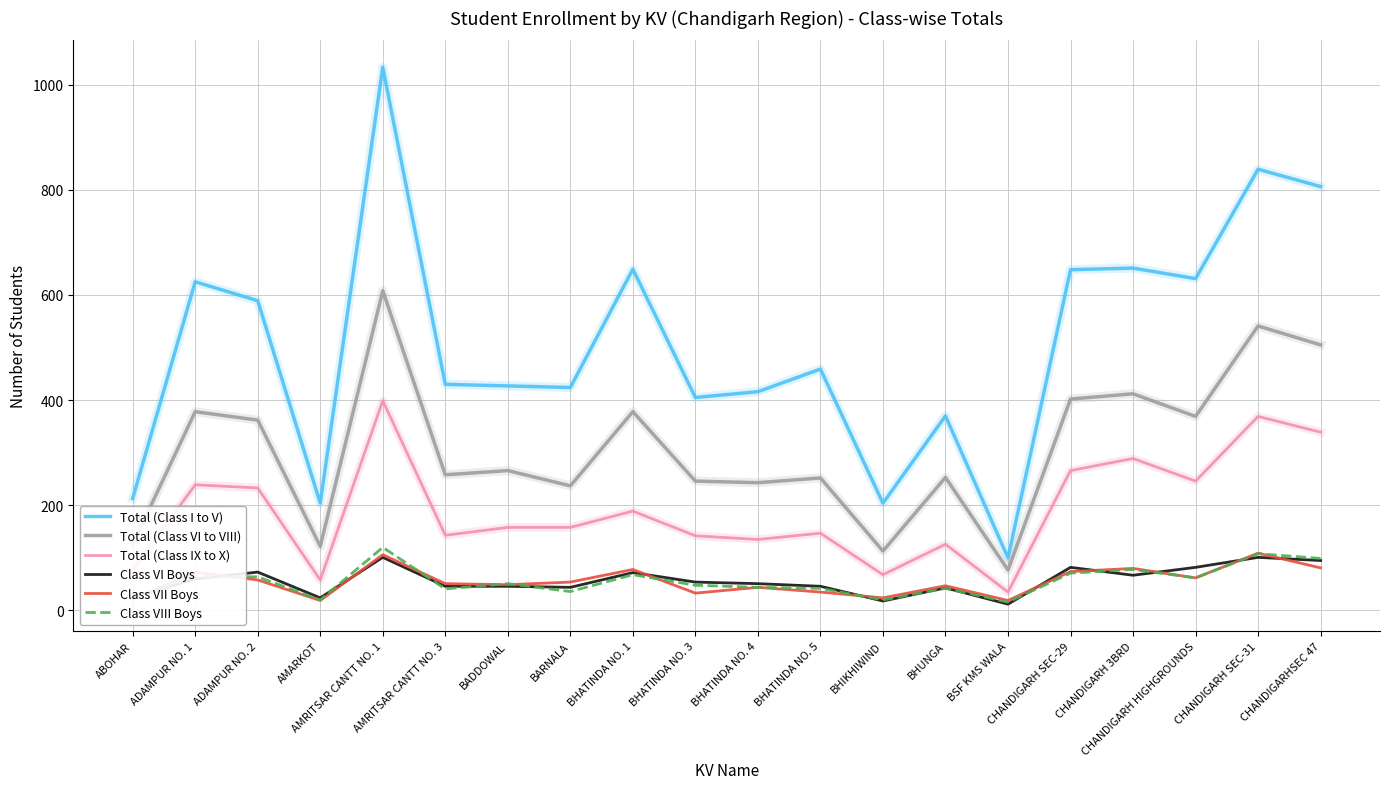

True or false: Class VI Boys and Total (Class IX to X) cross at least once.

False